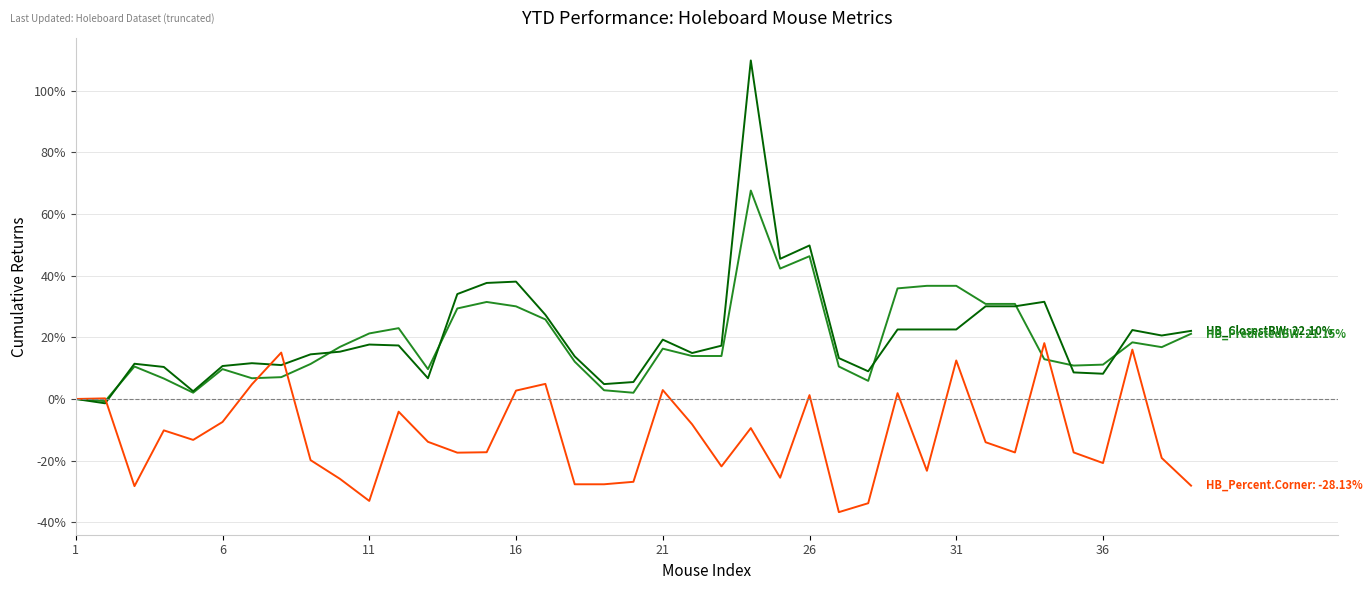

What is the greatest value displayed?

109.8